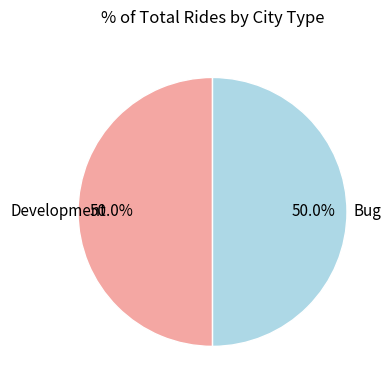

Count the number of slices in the pie.

2